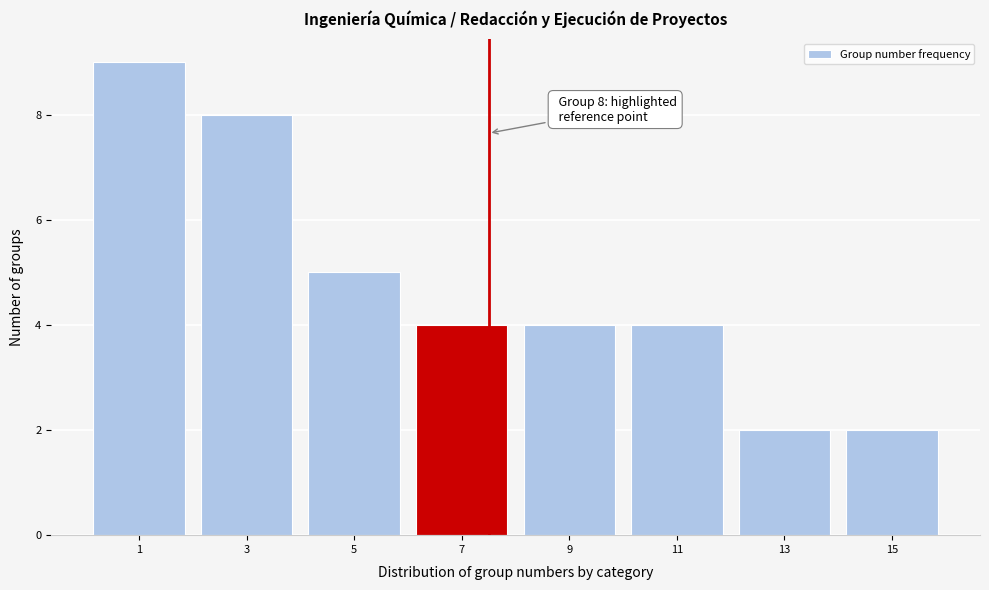

Reading left to right, list all the values displayed in this chart.

9	8	5	4	4	4	2	2